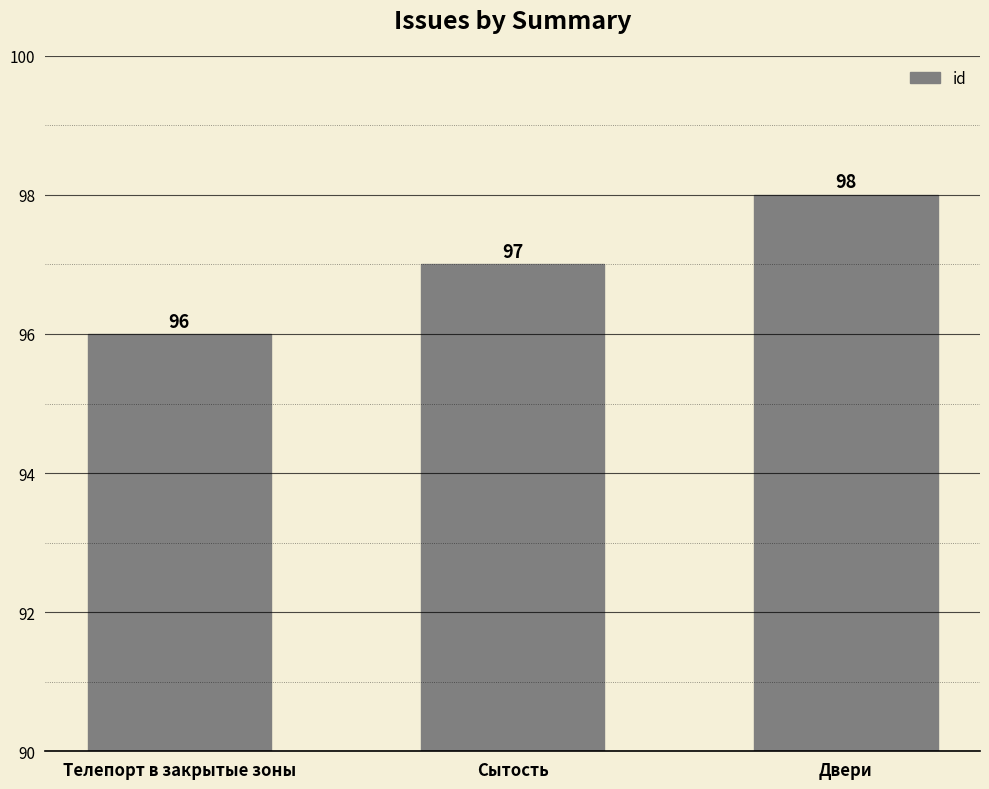

What is the label of the 3rd bar from the left?

Двери